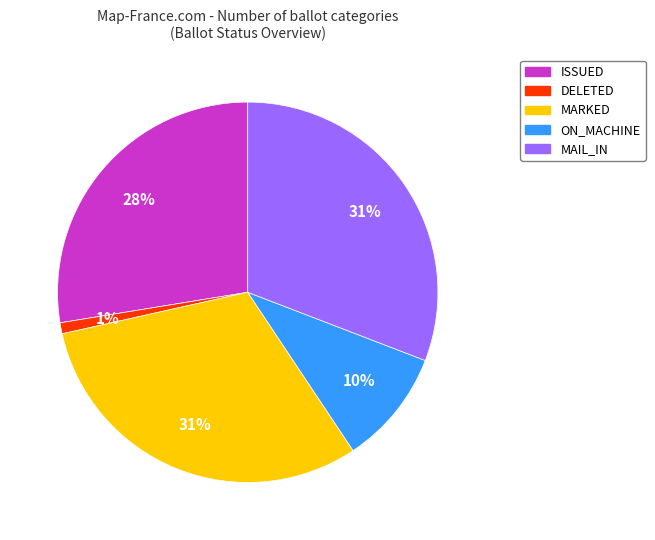

Is there any slice that represents more than half of the pie?

No